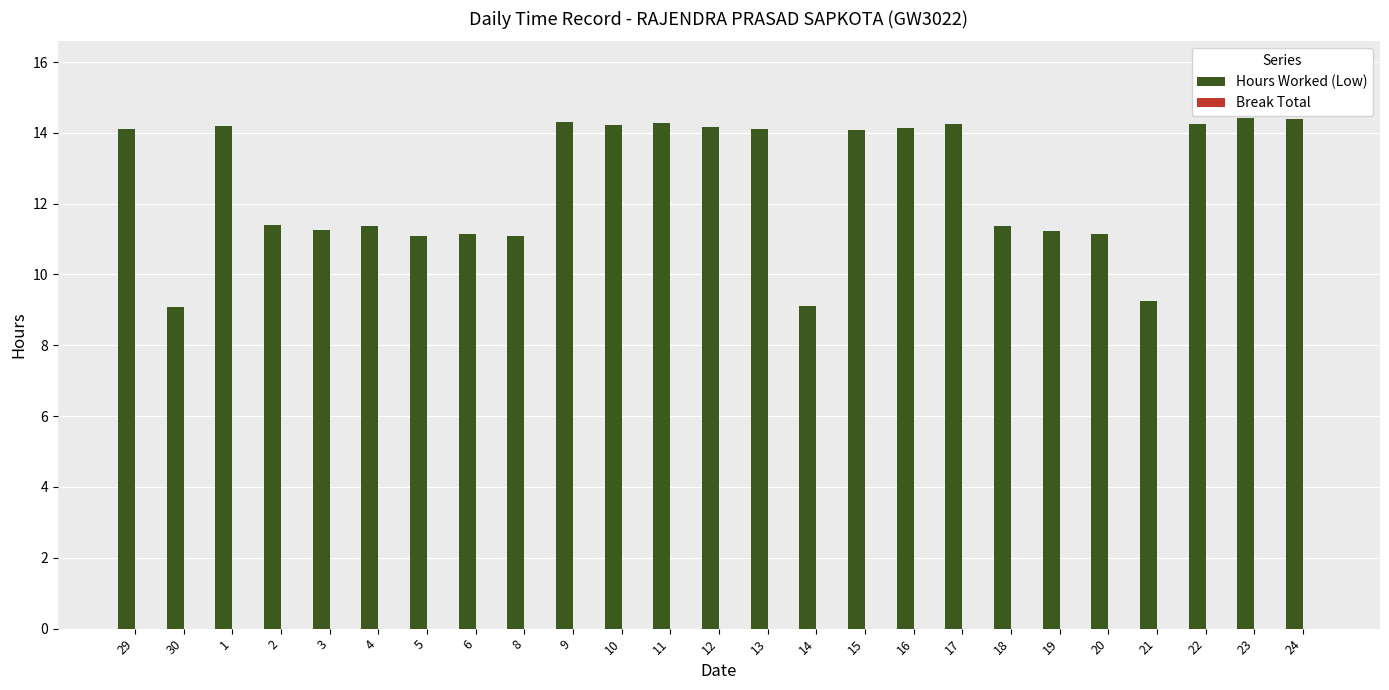

What is the change in value from 20 to 21?

-1.9